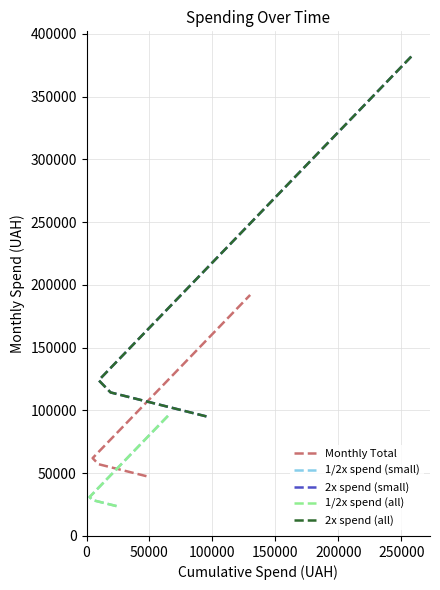

What is the minimum value for 2x spend (small)?

95252.7